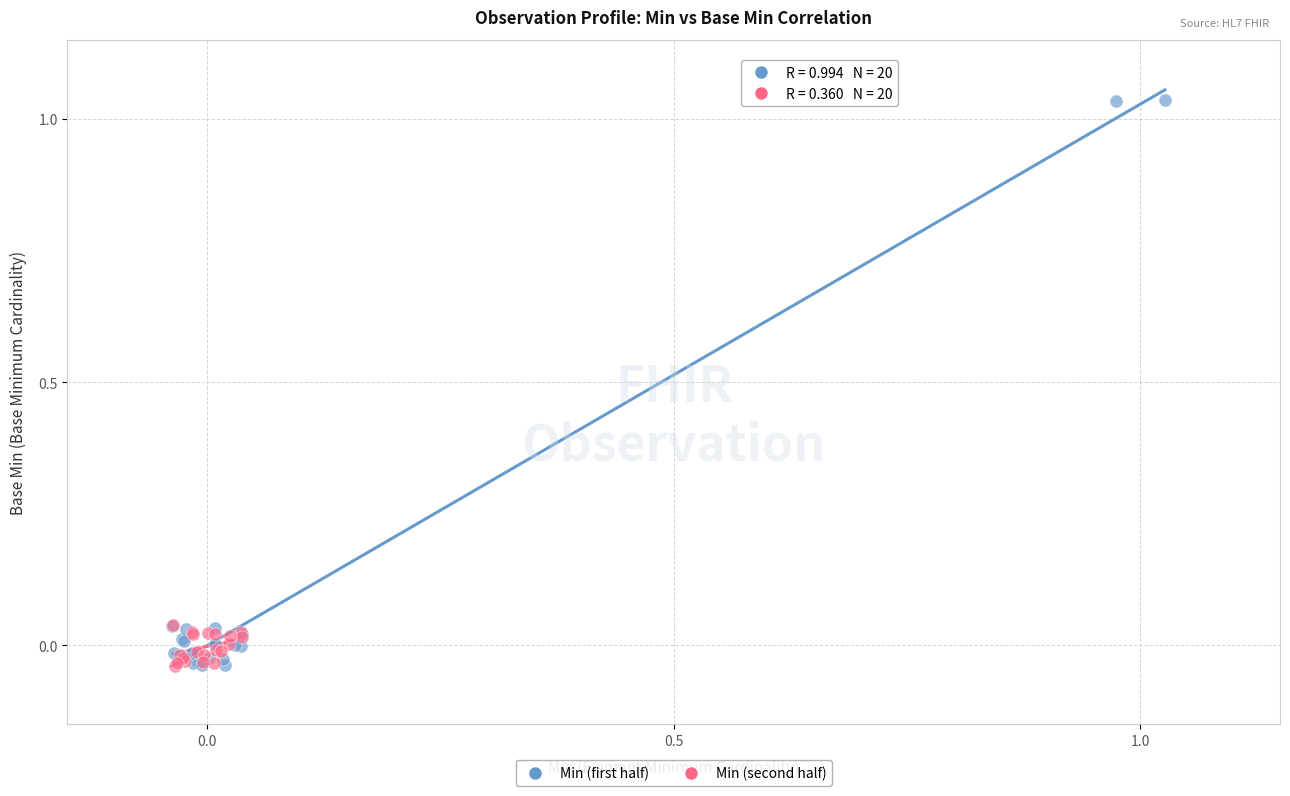

What are all the series names shown in the legend?

Min (first half), Min (second half)